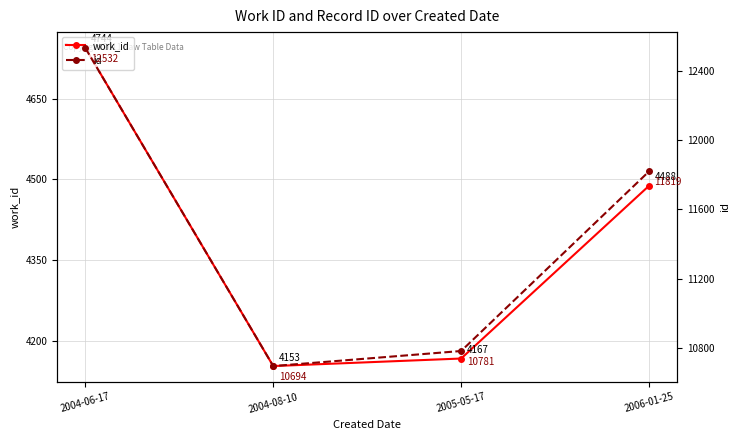

What is the spread (max minus min) of values at 2005-05-17?

6614